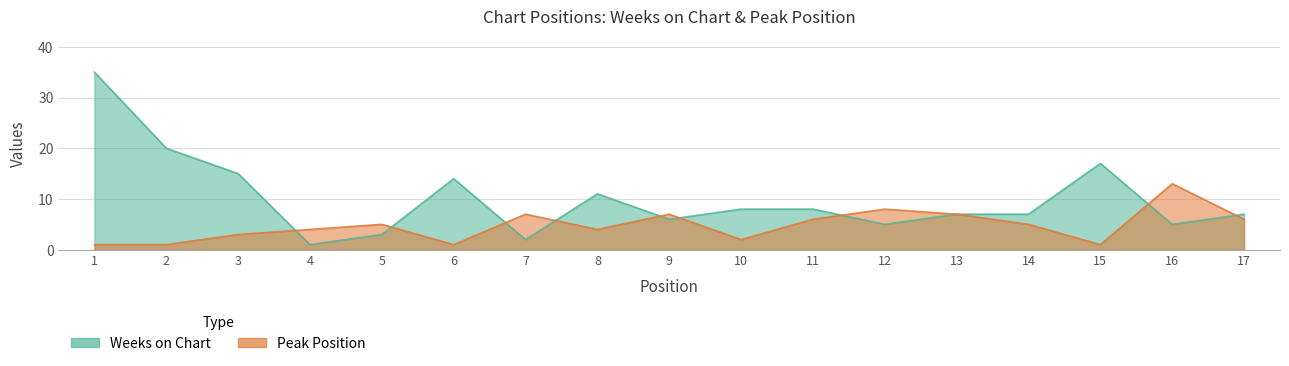

Rank the categories by Weeks on Chart value from lowest to highest.

4, 7, 5, 12, 16, 9, 13, 14, 17, 10, 11, 8, 6, 3, 15, 2, 1